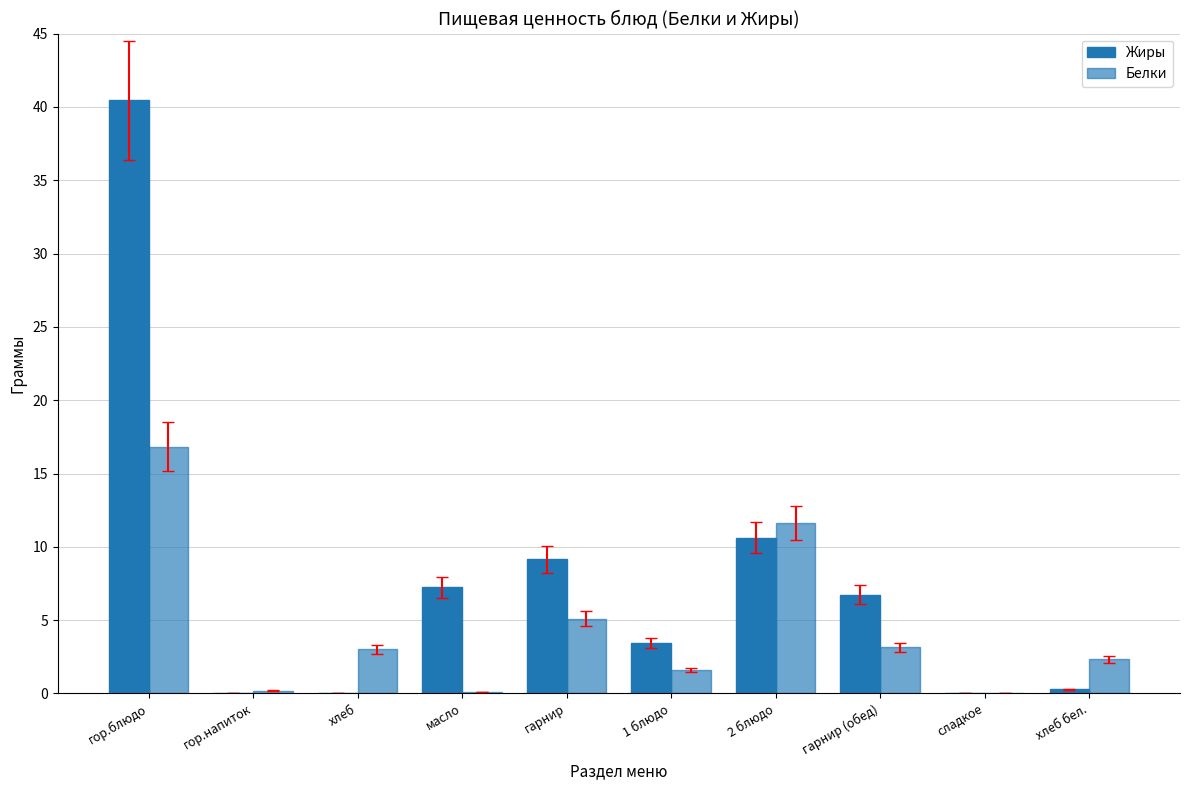

How many distinct data groups are displayed?

2